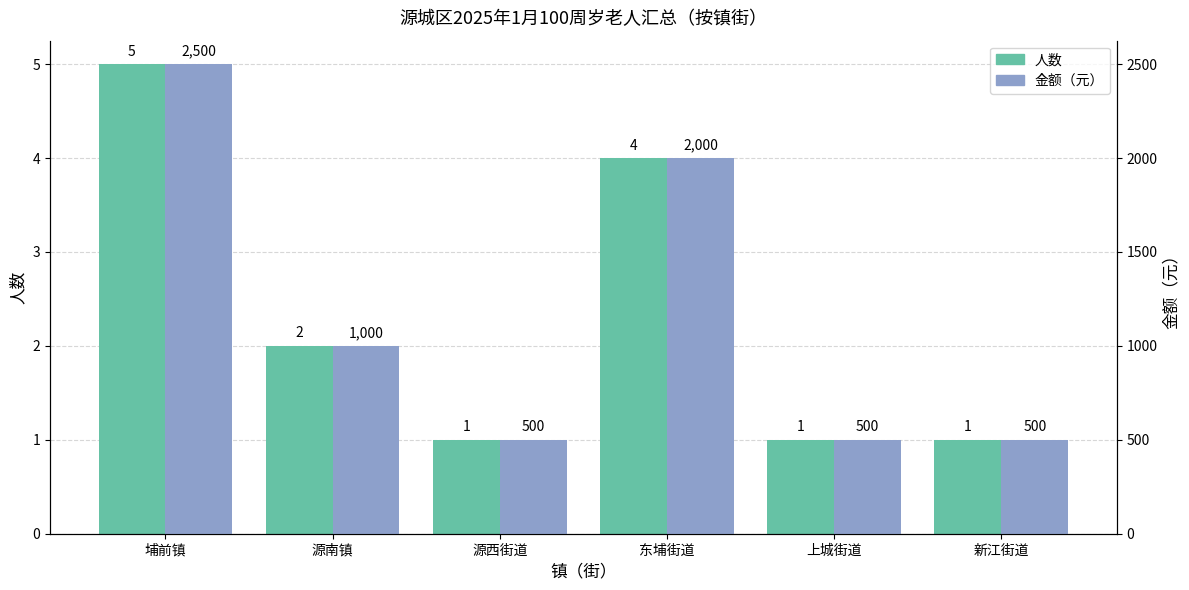

True or false: 金额（元） has a value of 1502 at 源南镇.

False